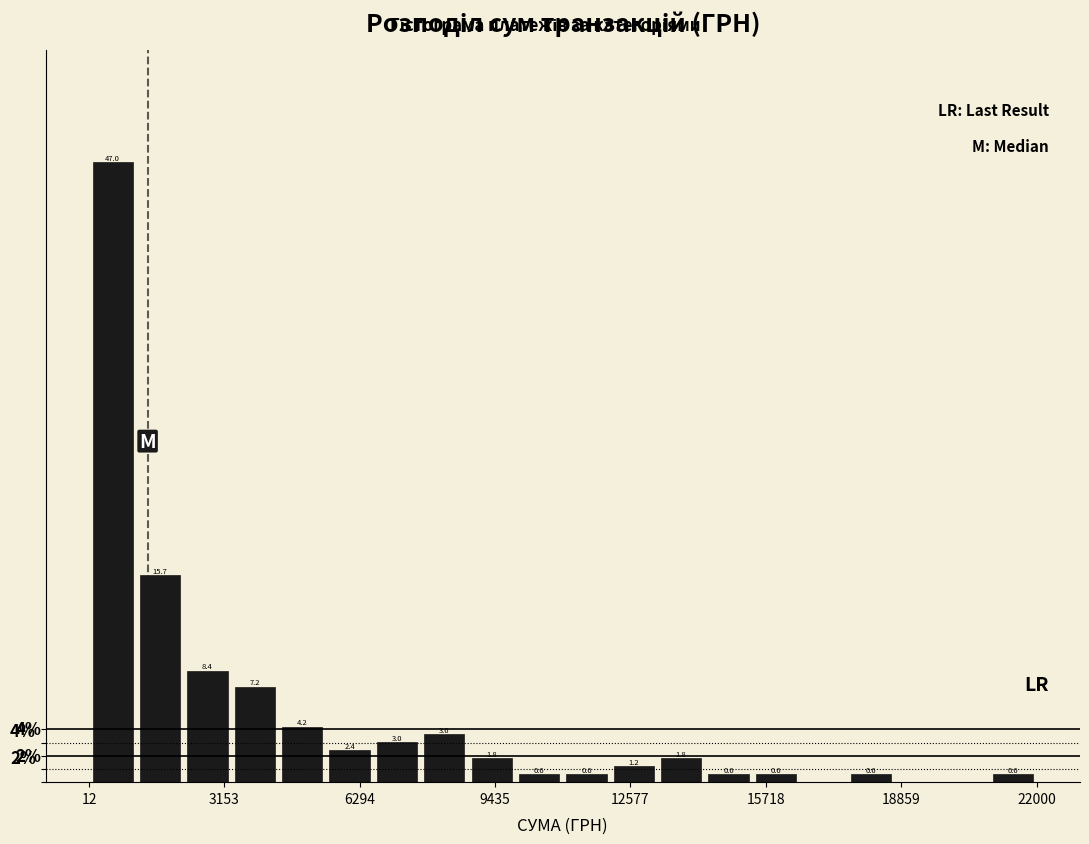

Read against the x-axis, roughly where is the centre of the tallest bar?

500